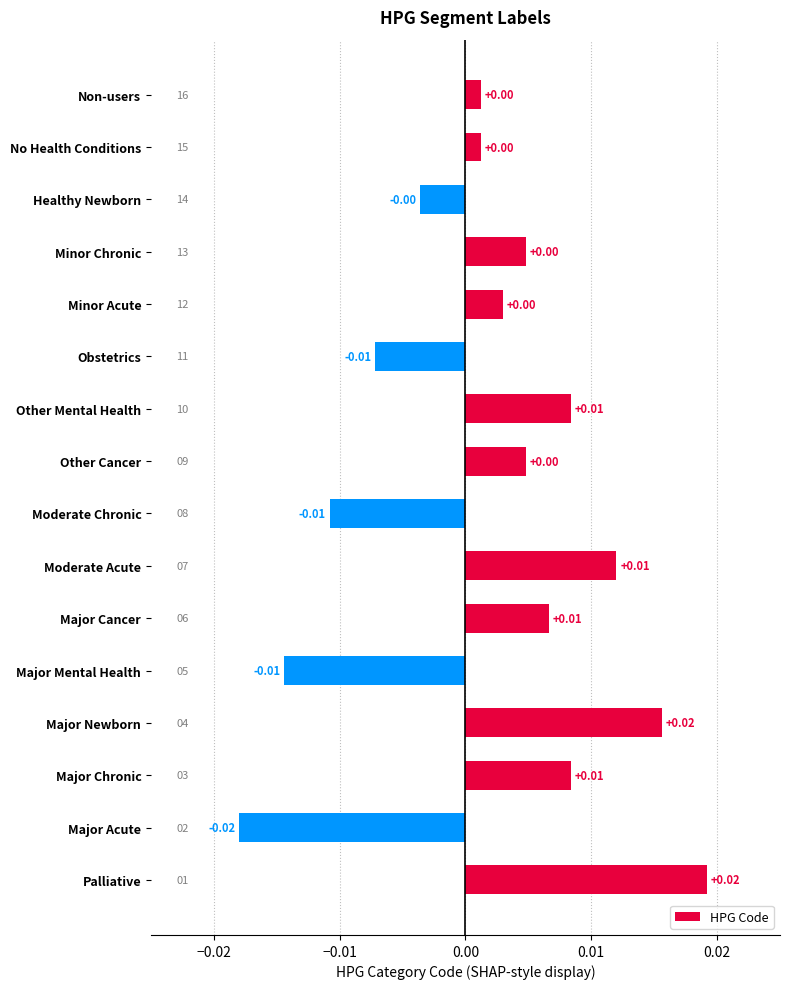

Between Healthy Newborn and Palliative, which is larger?

Palliative